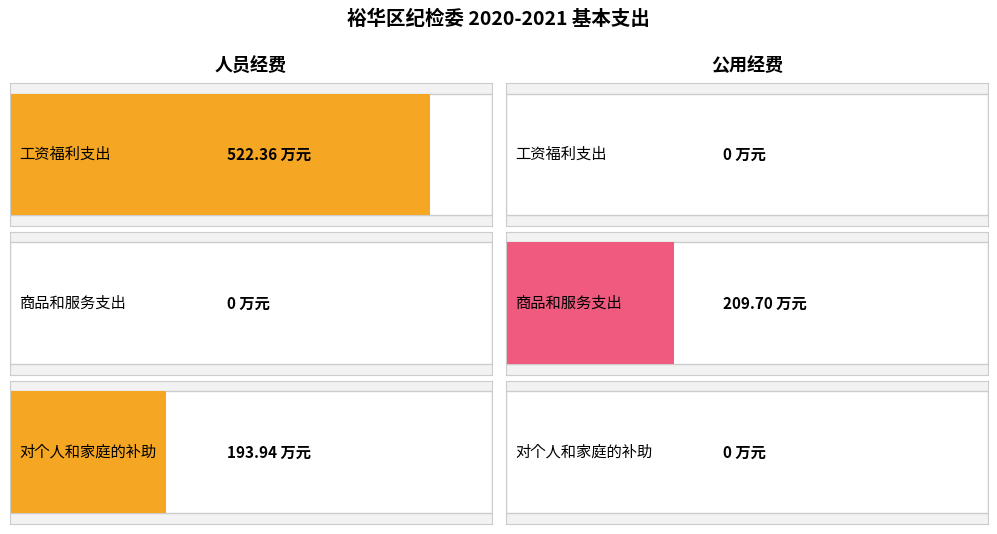

Which series has the largest total across all categories?

人员经费